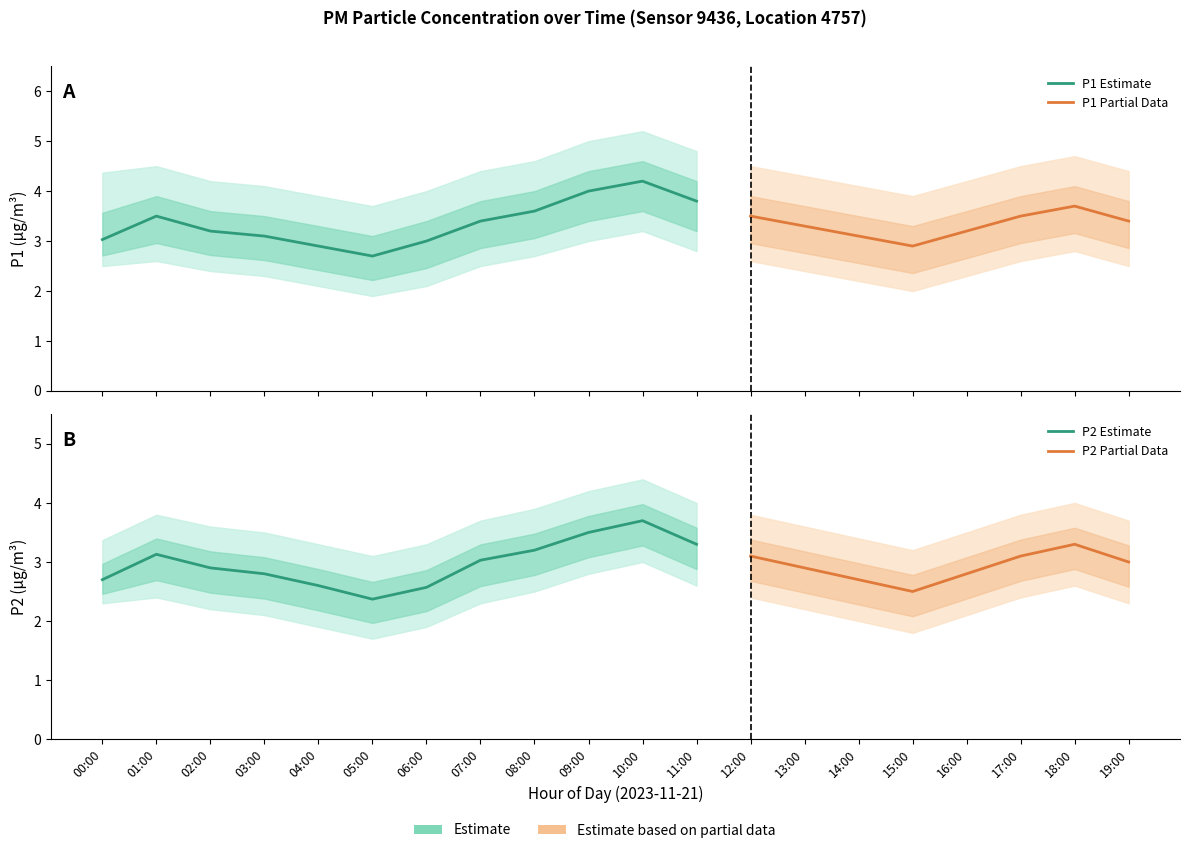

What is the maximum value shown in the chart?

5.2